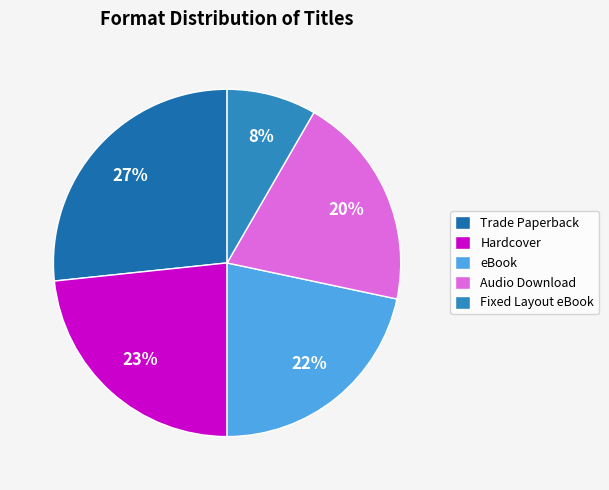

Which slice is the largest?

Trade Paperback